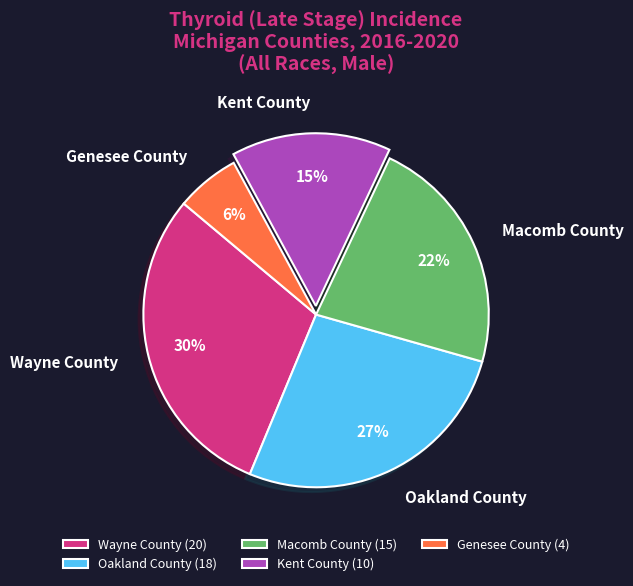

The Macomb County slice represents 22% of the pie. True or false?

True